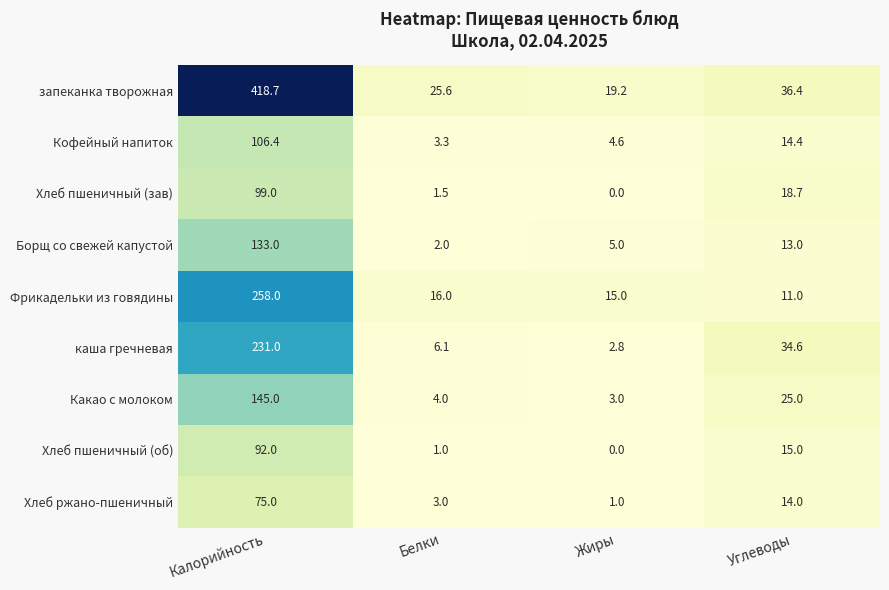

What is the minimum value for каша гречневая?

2.8